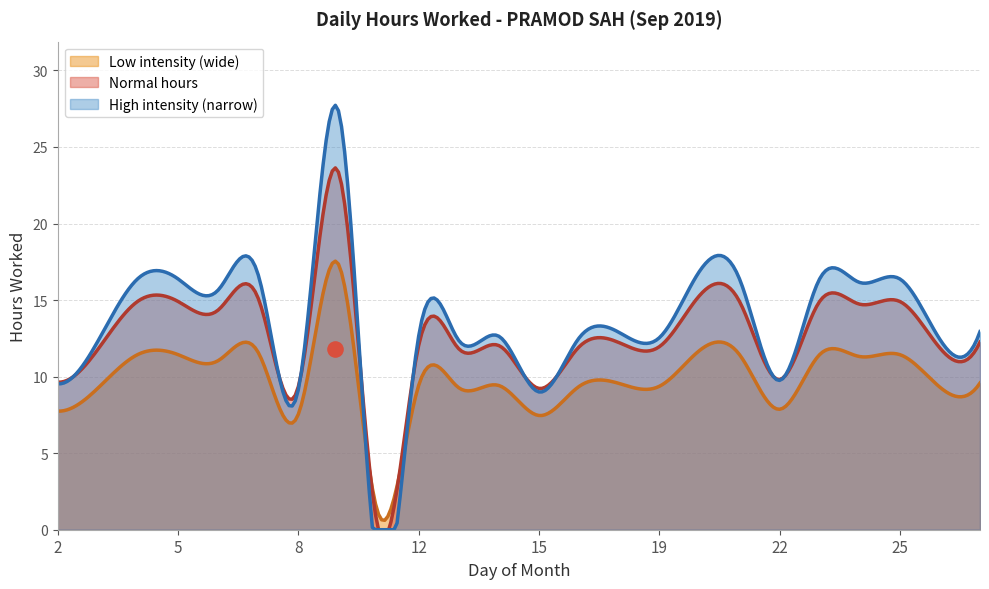

What is the change in value from 20 to 25?

-0.4